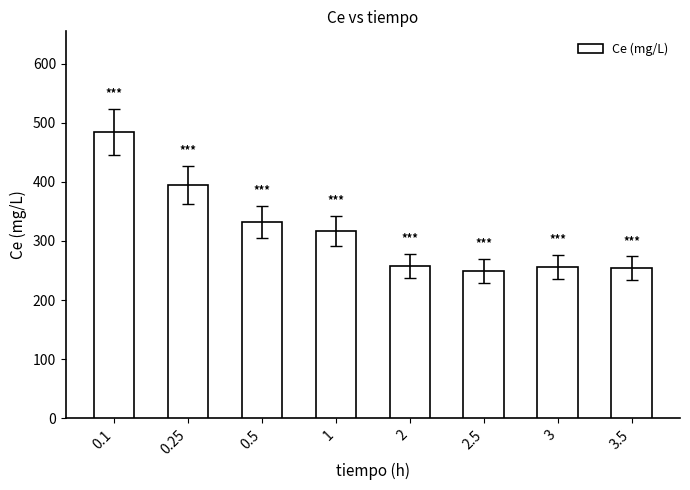

What is the difference between the values at 0.25 and 1?

78.0